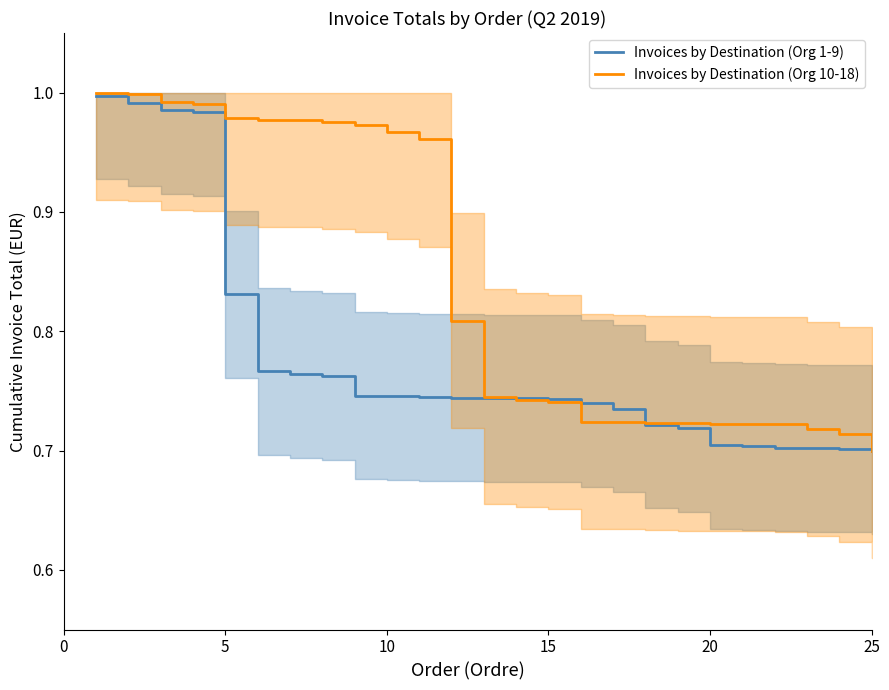

The value of Invoices by Destination (Org 1-9) at 5 is 0.2. True or false?

False